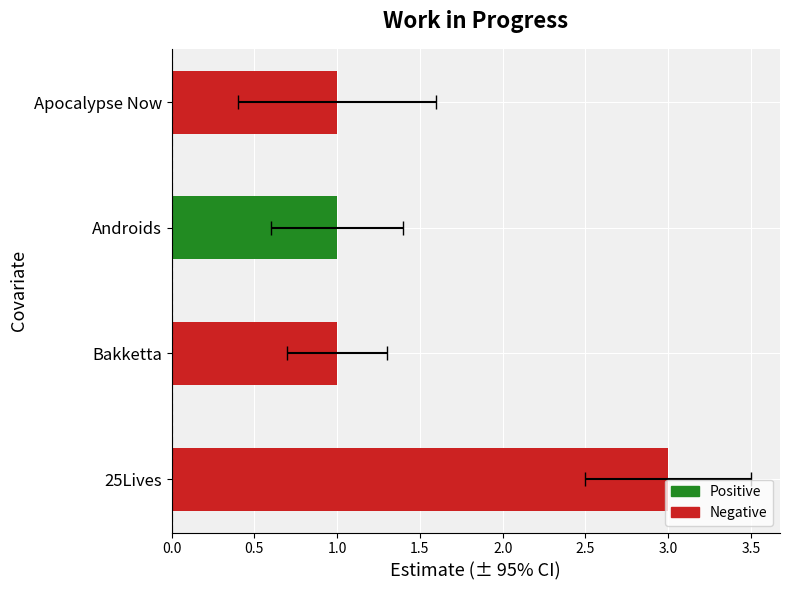

What is the sum of all values?

6